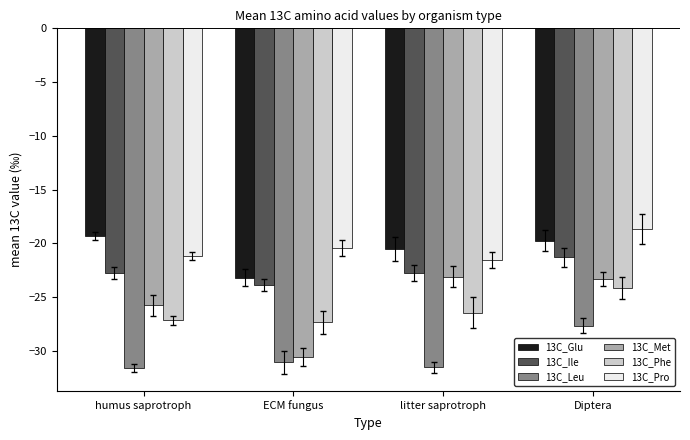

Is the value of 13C_Met at litter saprotroph greater than the value of 13C_Ile at humus saprotroph?

No